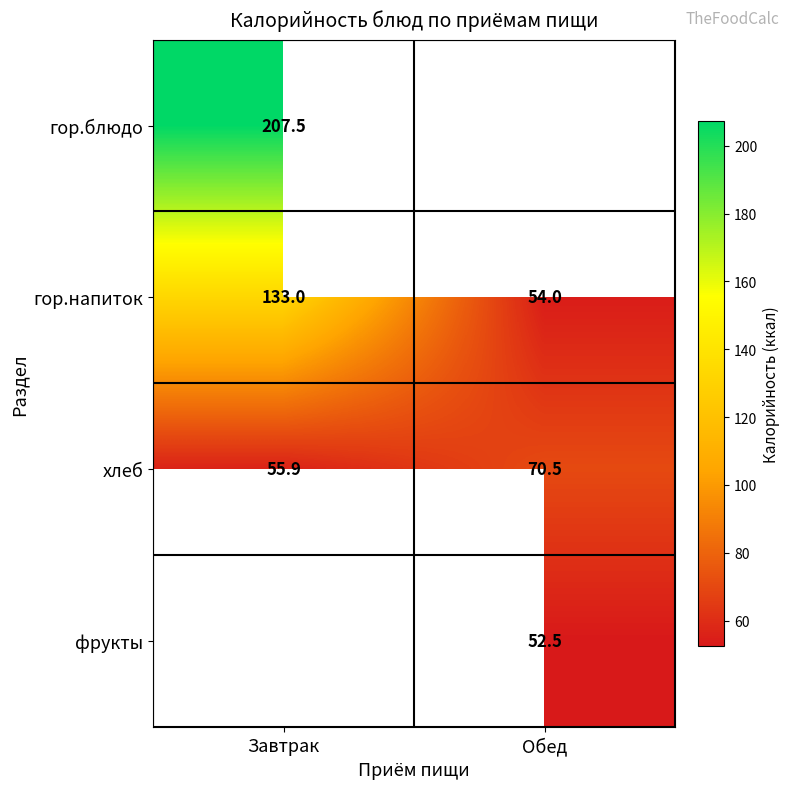

At which label is гор.напиток closest to 93?

Обед